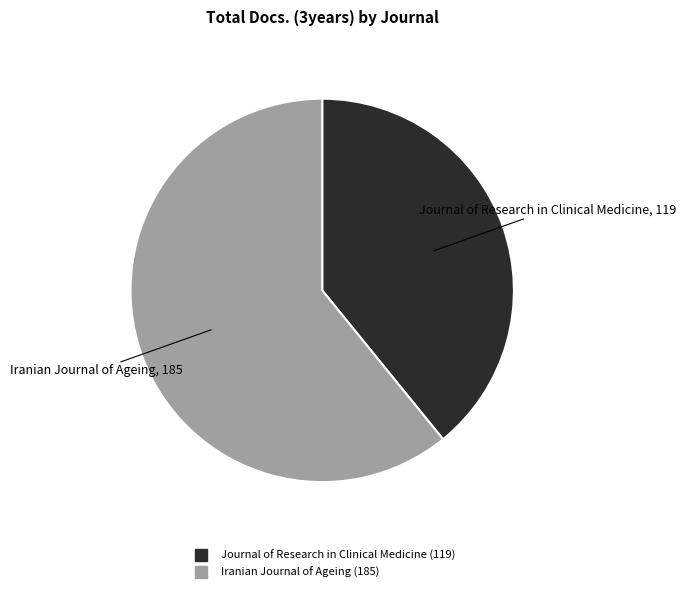

True or false: Journal of Research in Clinical Medicine accounts for 49% of the total.

False